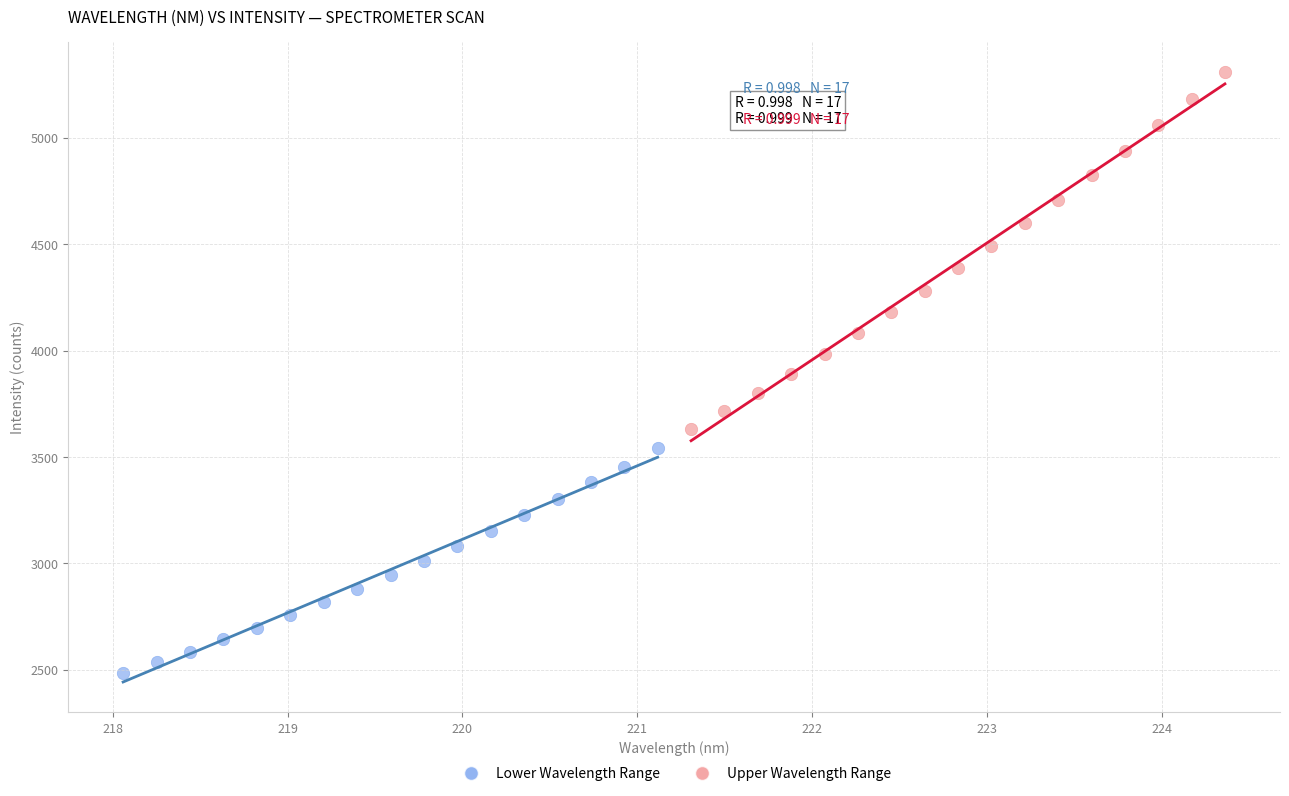

Which series reaches the maximum Y coordinate?

Upper Wavelength Range